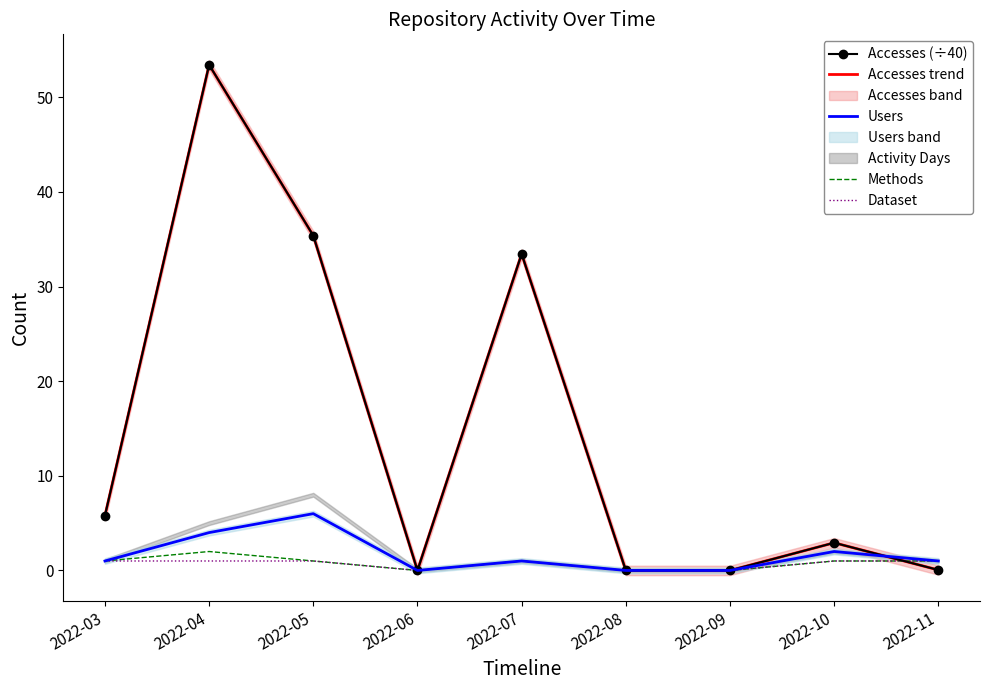

What is the maximum value shown in the chart?

53.4